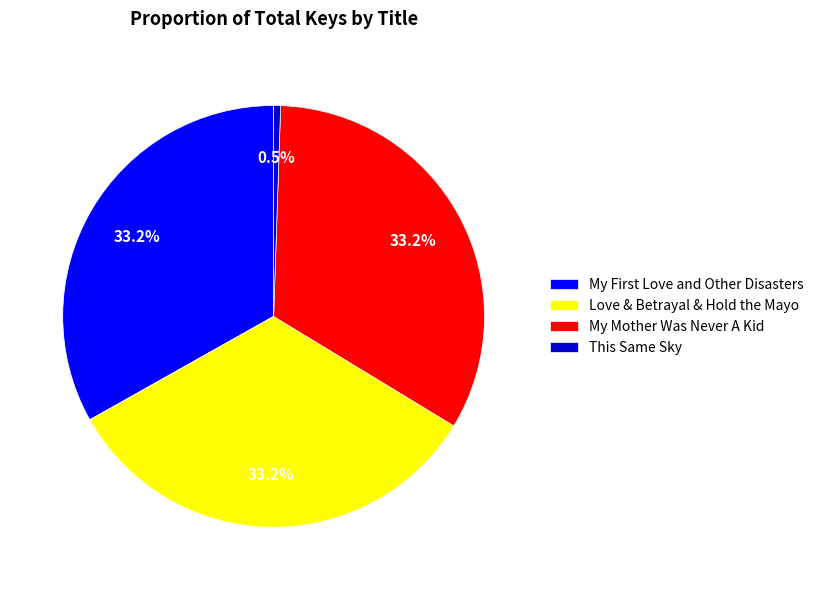

What percentage is the Love & Betrayal & Hold the Mayo slice, to the nearest percent?

33%